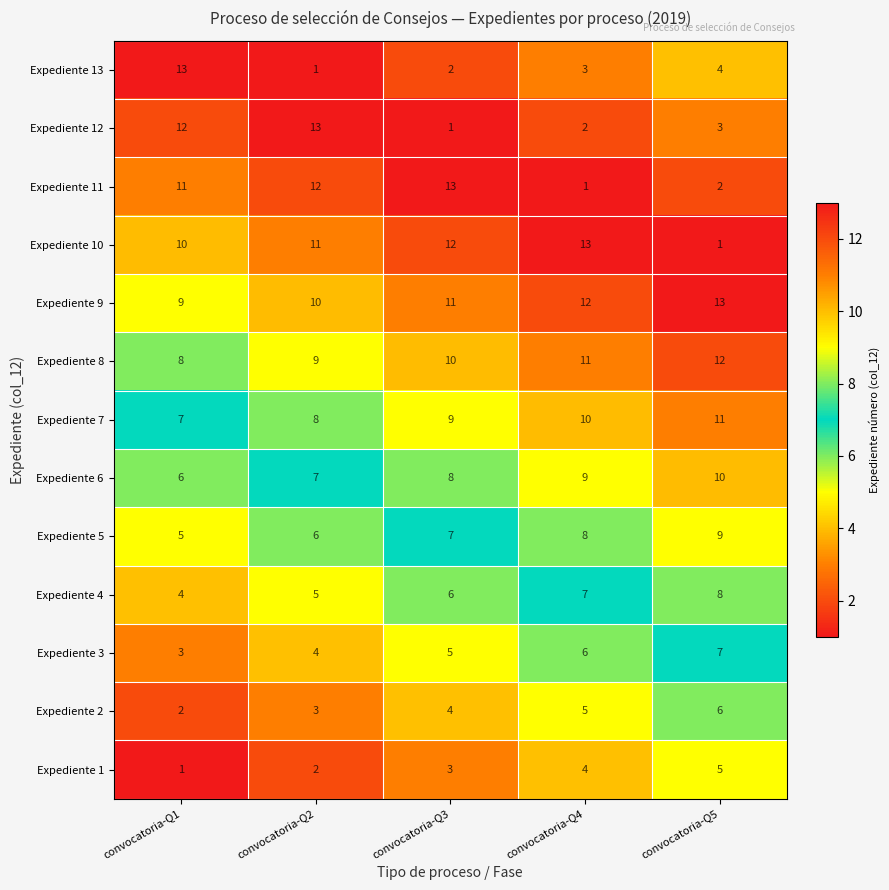

The value of Expediente 8 at convocatoria-Q1 is 8. True or false?

True